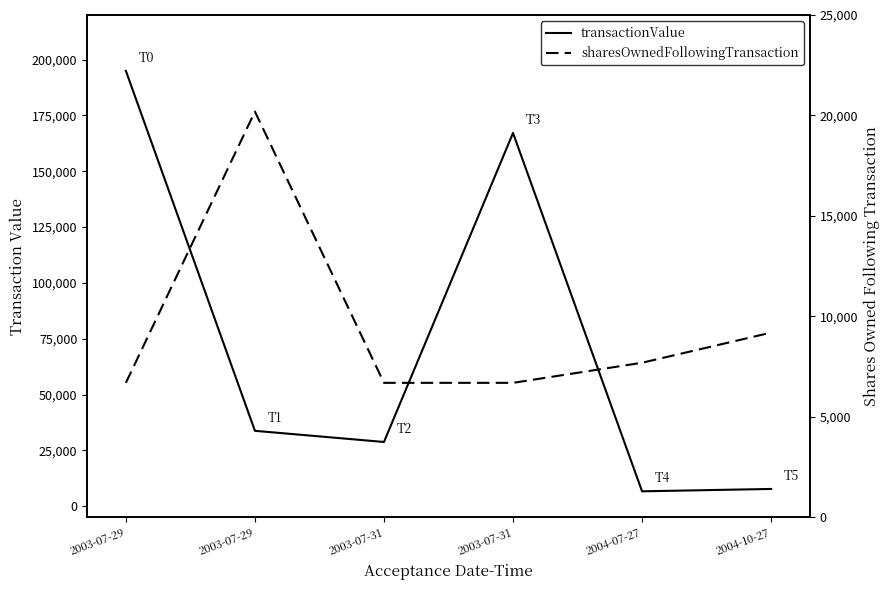

Which series has the largest total across all categories?

transactionValue